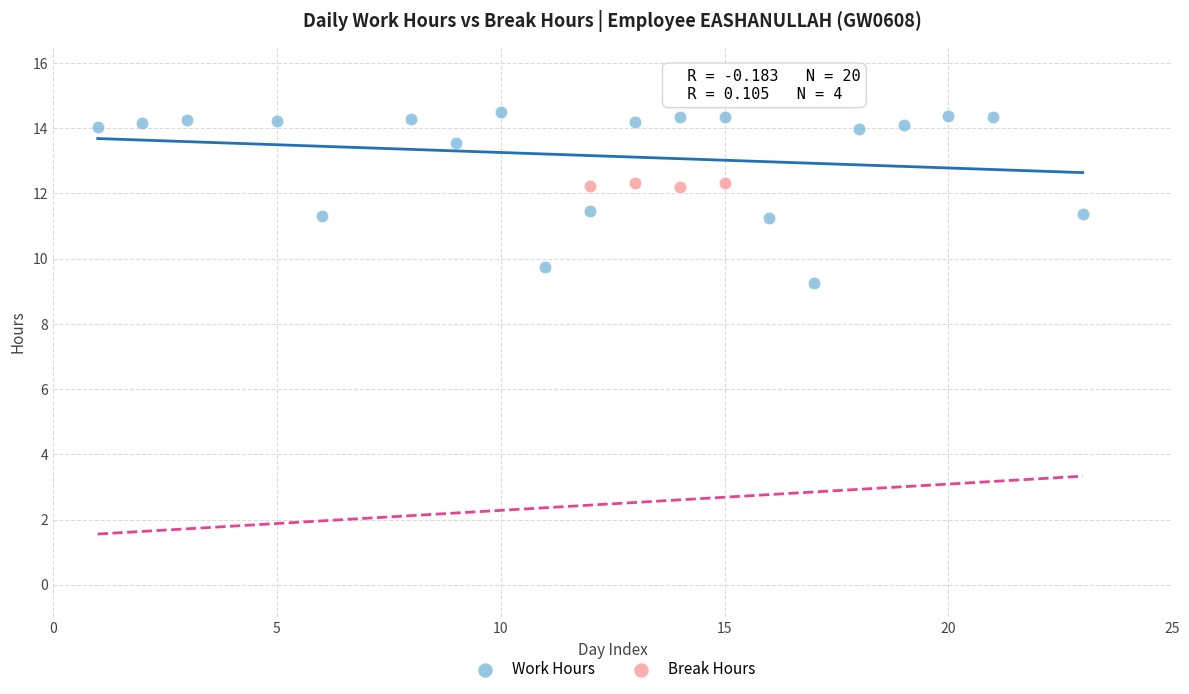

Which series has the widest spread of Y values?

Work Hours